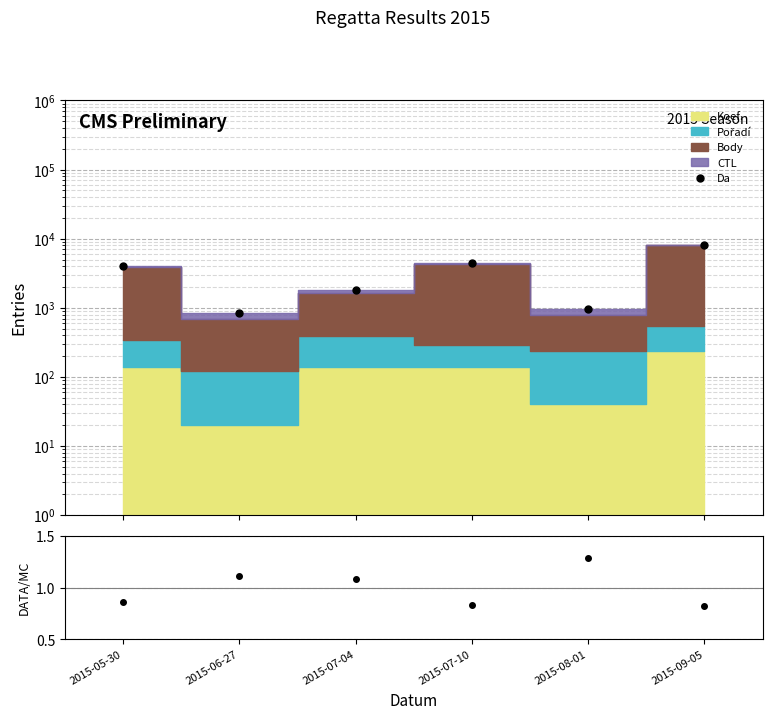

At which category is the sum across all series the highest?

2015-09-05